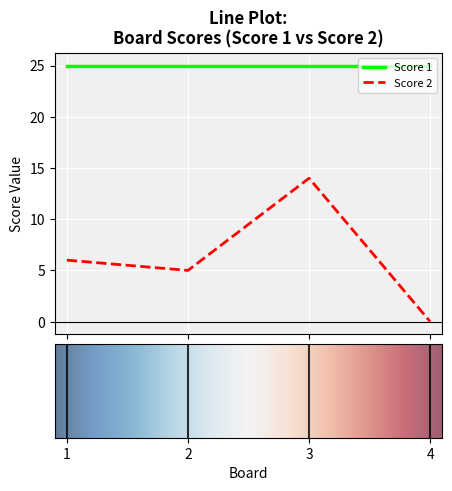

What is the maximum value shown in the chart?

25